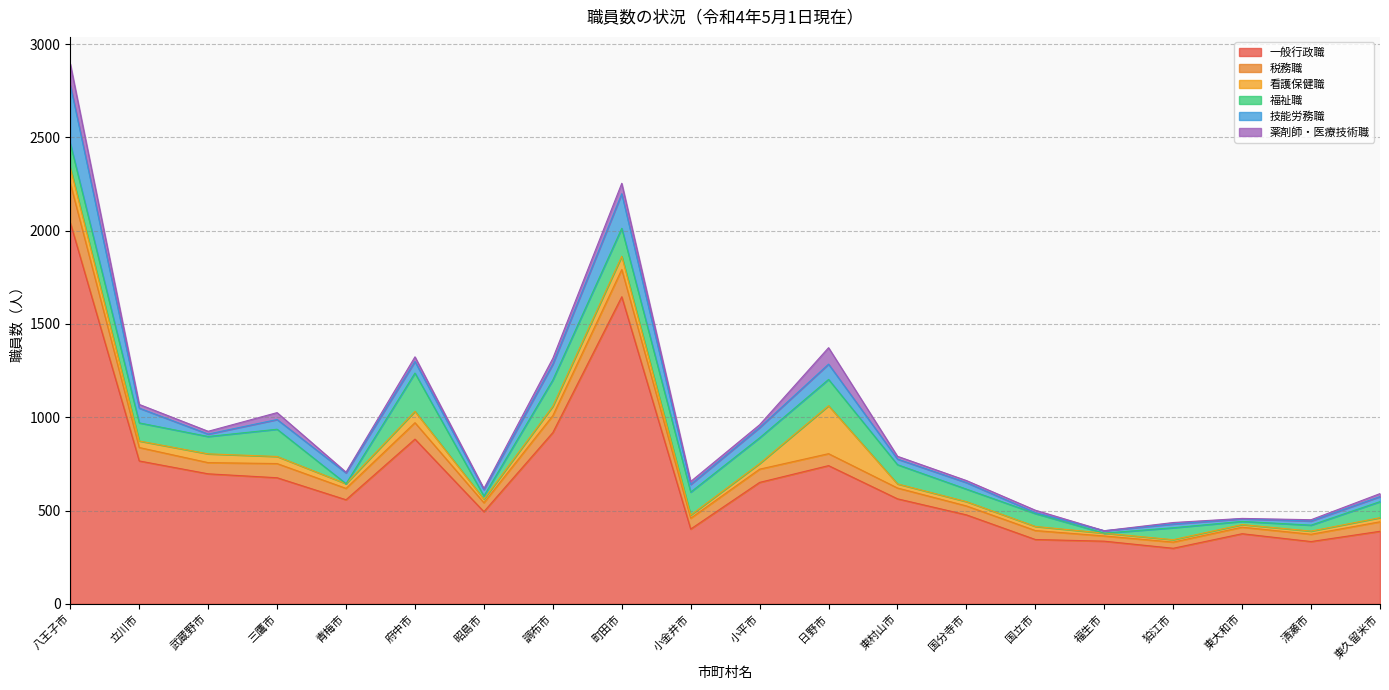

List the labels in order of 一般行政職 value, smallest first.

狛江市, 清瀬市, 福生市, 国立市, 東大和市, 東久留米市, 小金井市, 国分寺市, 昭島市, 青梅市, 東村山市, 小平市, 三鷹市, 武蔵野市, 日野市, 立川市, 府中市, 調布市, 町田市, 八王子市